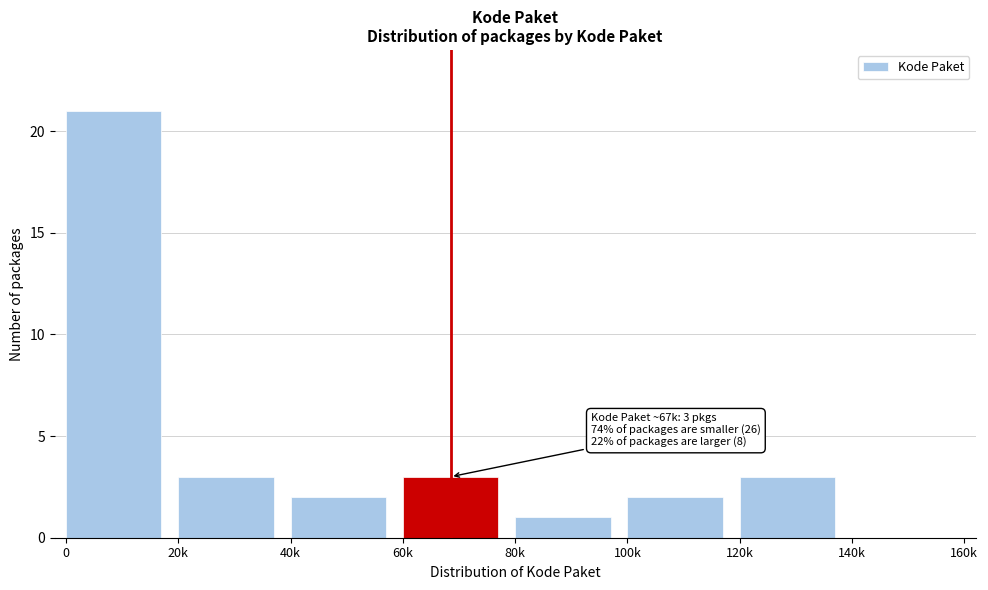

Reading right to left, list all the values displayed in this chart.

140k=0	120k=3	100k=2	80k=1	60k=3	40k=2	20k=3	0=21